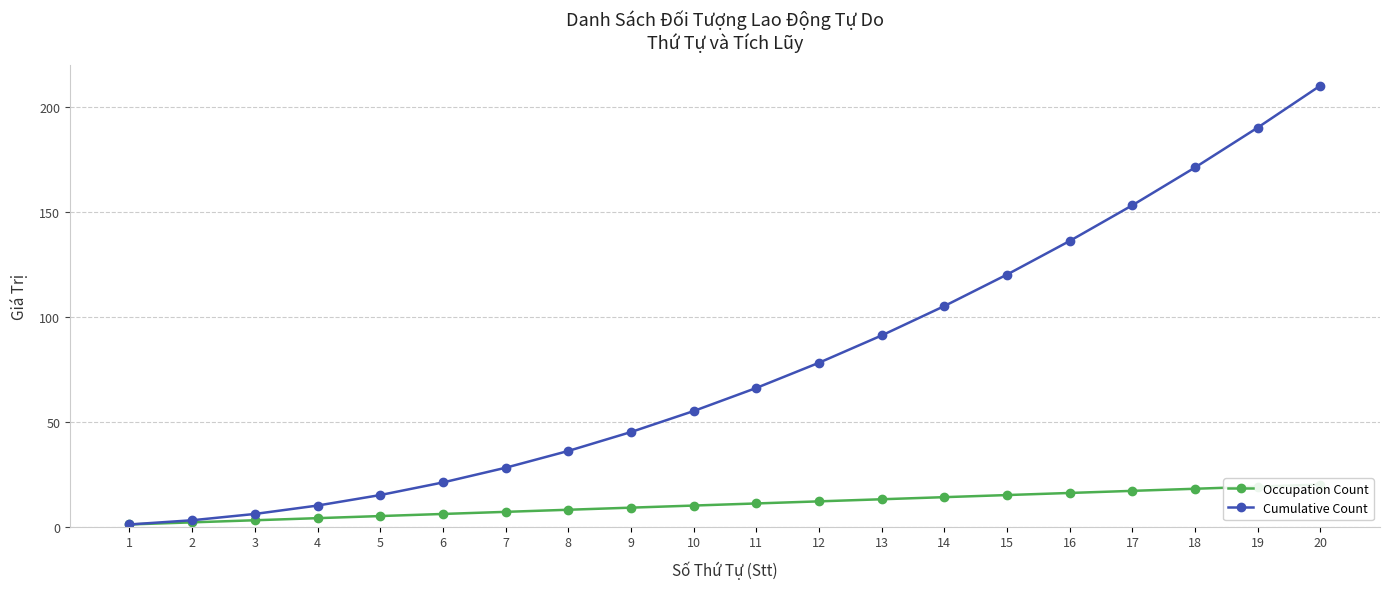

What is the difference between the maximum and minimum values in the Cumulative Count series?

209